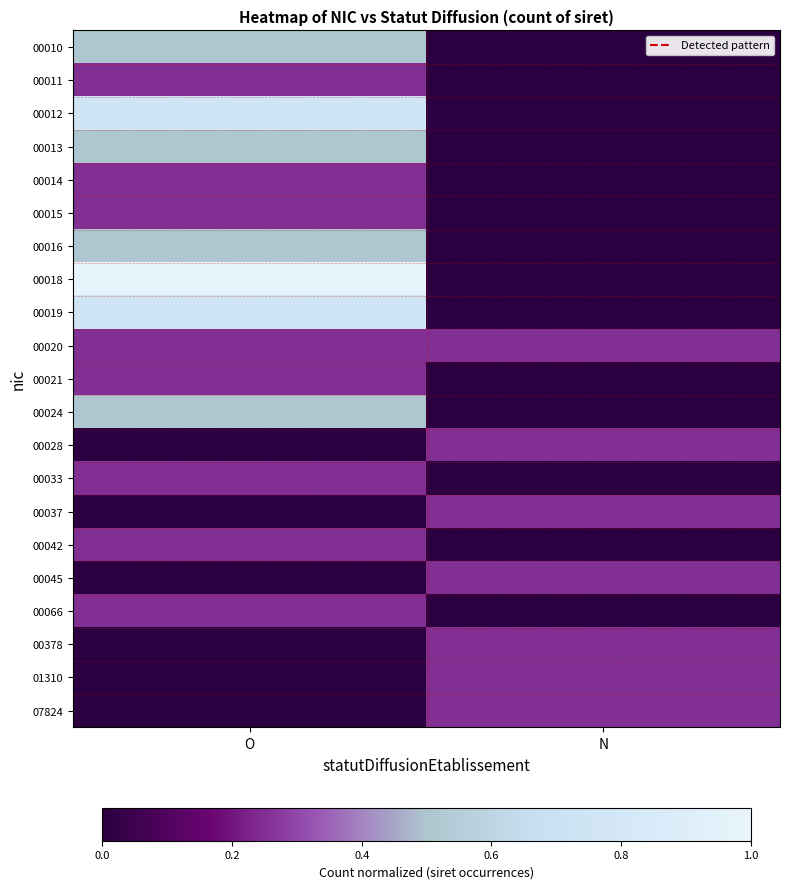

Reading left to right, extract all data points from this chart.

00010: O=0.5	N=0.0
00011: O=0.2	N=0.0
00012: O=0.8	N=0.0
00013: O=0.5	N=0.0
00014: O=0.2	N=0.0
00015: O=0.2	N=0.0
00016: O=0.5	N=0.0
00018: O=1.0	N=0.0
00019: O=0.8	N=0.0
00020: O=0.2	N=0.2
00021: O=0.2	N=0.0
00024: O=0.5	N=0.0
00028: O=0.0	N=0.2
00033: O=0.2	N=0.0
00037: O=0.0	N=0.2
00042: O=0.2	N=0.0
00045: O=0.0	N=0.2
00066: O=0.2	N=0.0
00378: O=0.0	N=0.2
01310: O=0.0	N=0.2
07824: O=0.0	N=0.2